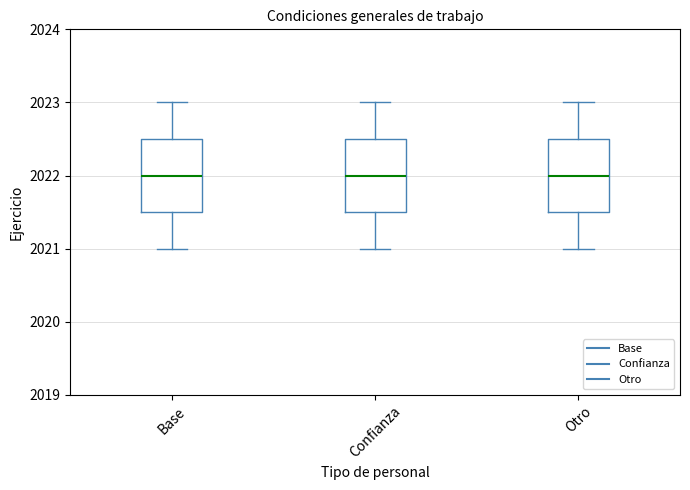

Reading left to right, read every box against the y-axis: the position of its median line, the range the box covers, and the ends of its whiskers. The values are not printed on the chart, so give them approximately, as read against the axis.

Base: median 2022.0, box 2021.5 to 2022.5, whiskers 2021.0 to 2023.0
Confianza: median 2022.0, box 2021.5 to 2022.5, whiskers 2021.0 to 2023.0
Otro: median 2022.0, box 2021.5 to 2022.5, whiskers 2021.0 to 2023.0